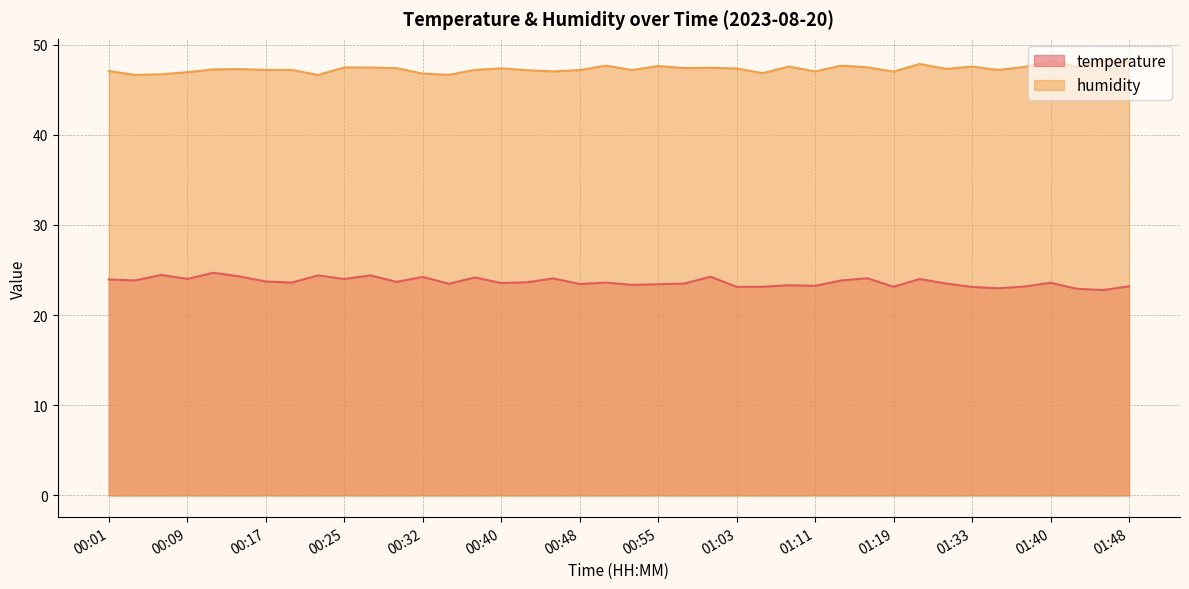

Which series has the widest spread of values?

temperature